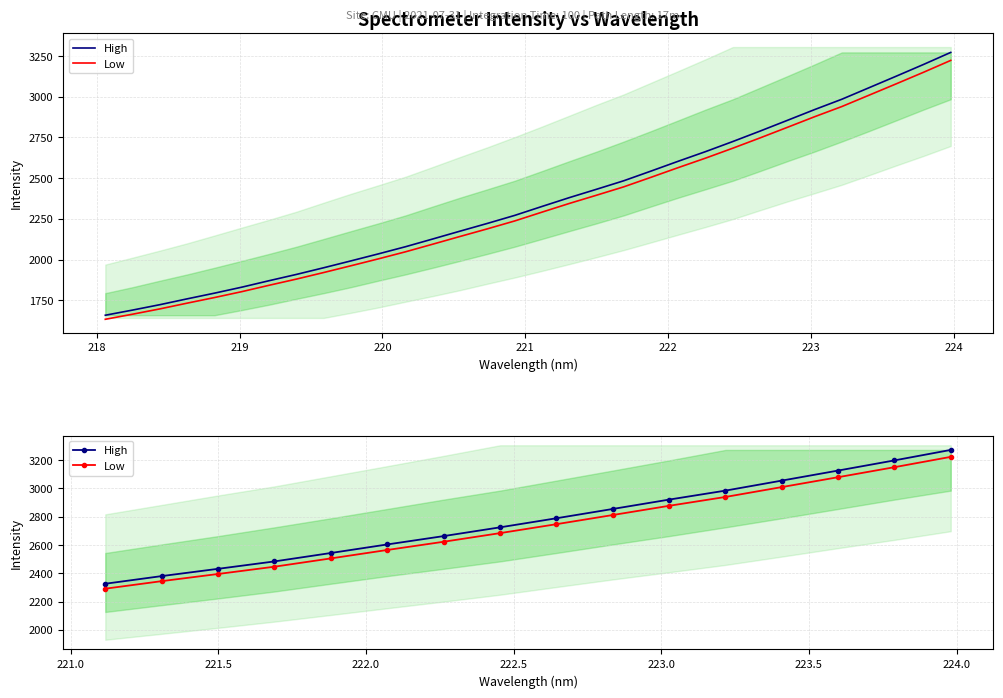

How many lines are shown in the chart?

2